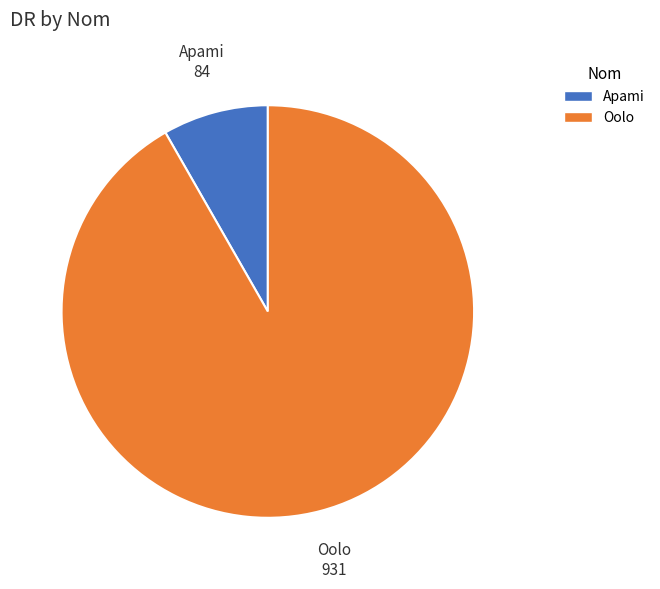

Rank the categories by value from lowest to highest.

Apami, Oolo